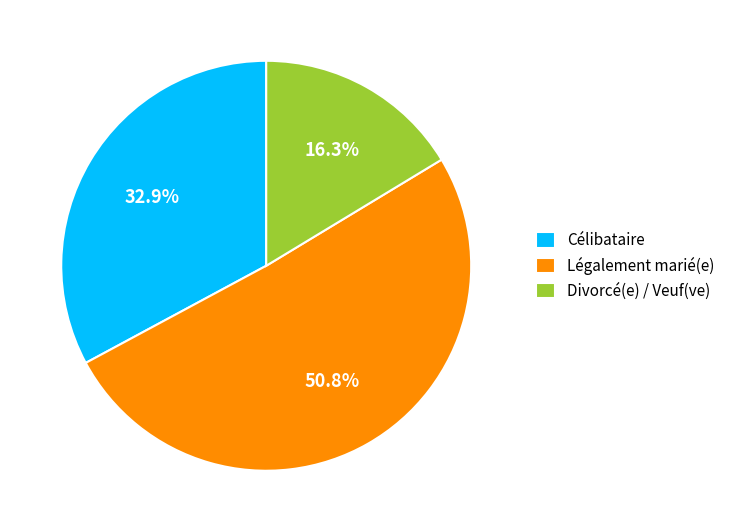

Rank the categories by value from highest to lowest.

Légalement marié(e), Célibataire, Divorcé(e) / Veuf(ve)